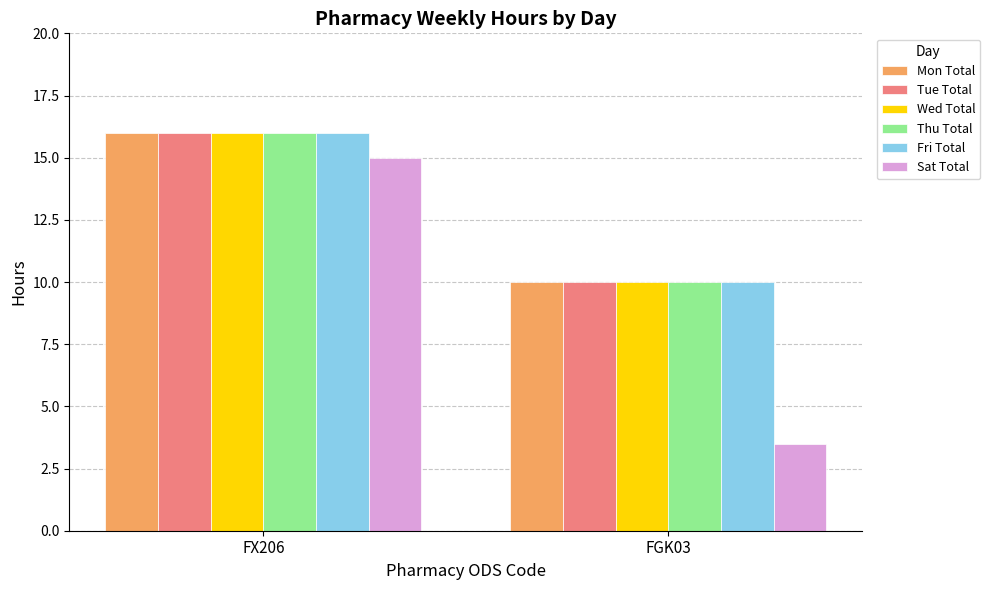

Count the Fri Total values in the range 10 to 16.

2